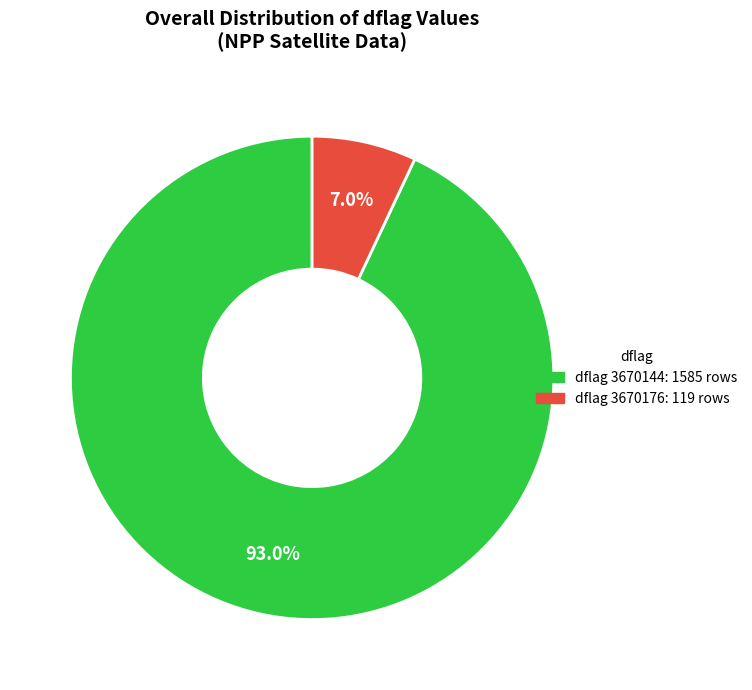

Is there any slice that represents more than half of the pie?

Yes